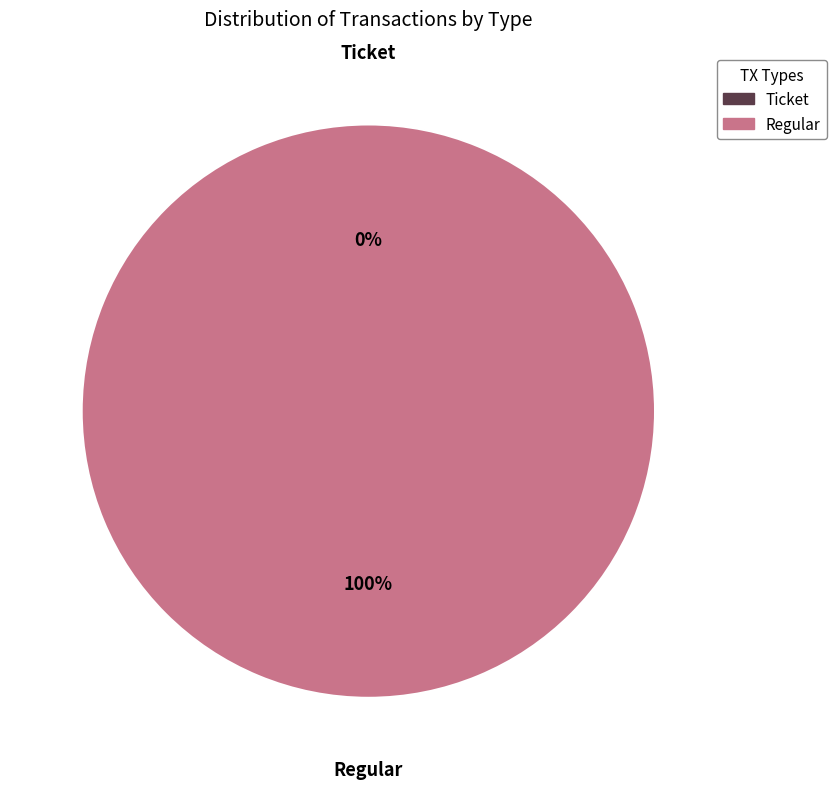

What is the change in value from Ticket to Regular?

+1